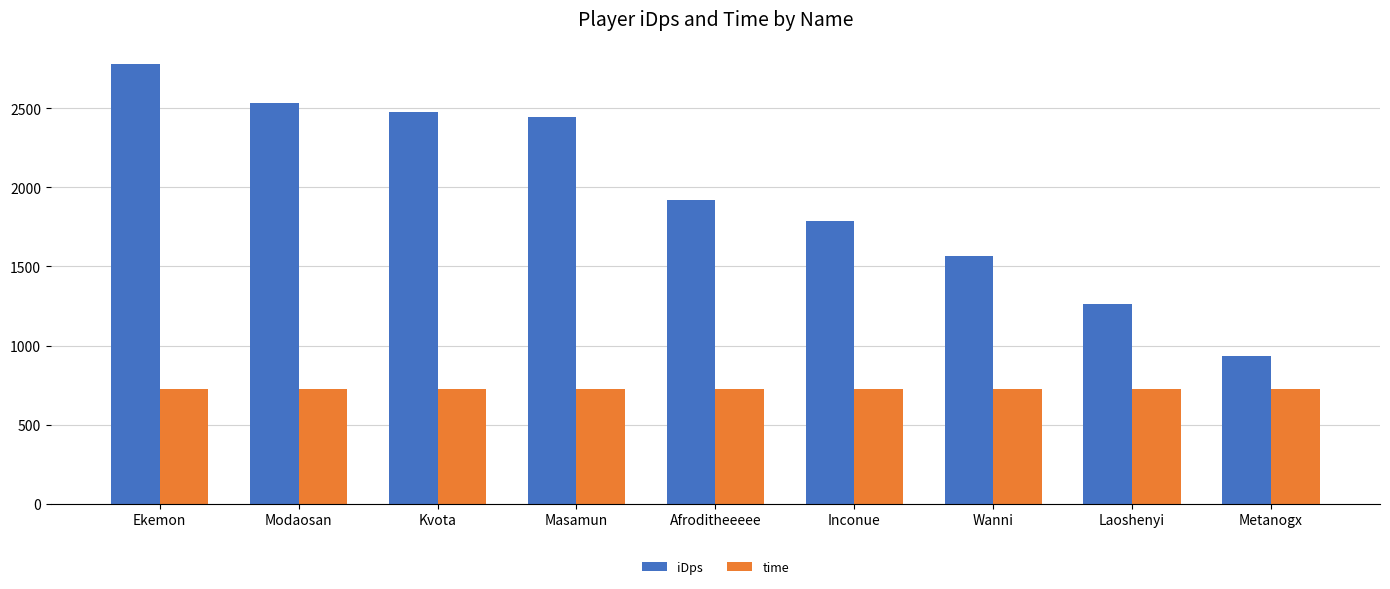

What position from the left is Laoshenyi?

8